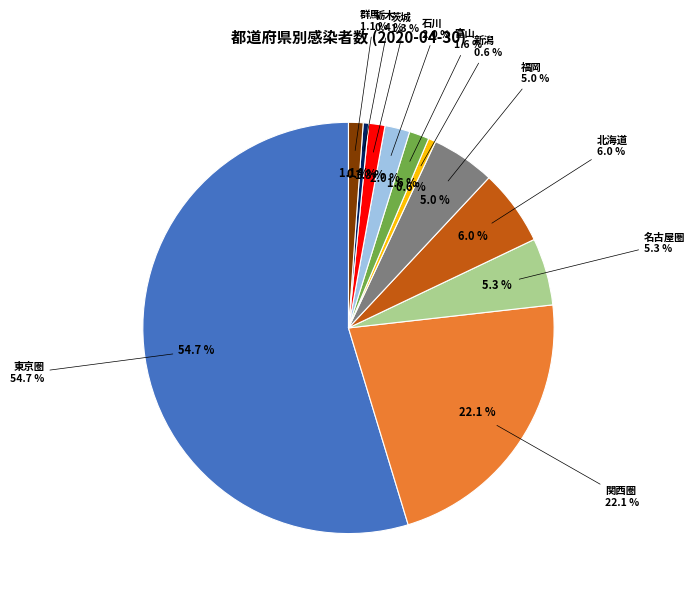

Count the number of slices in the pie.

11